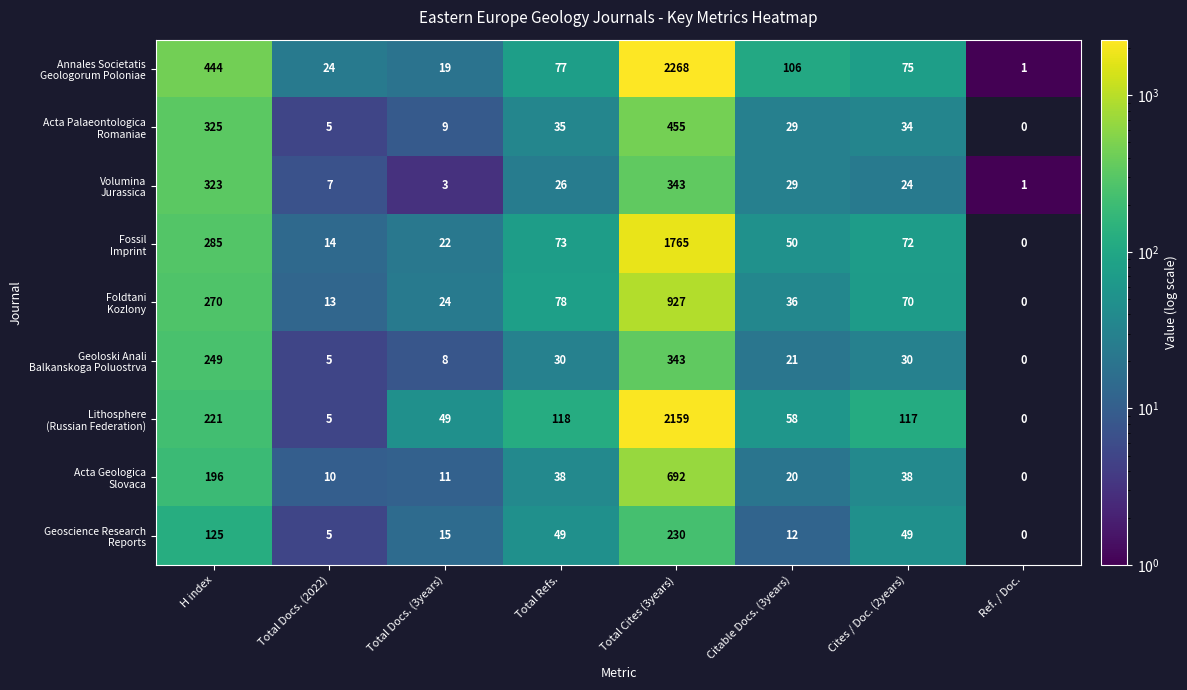

Which label corresponds to the largest value in the chart?

Total Cites (3years)